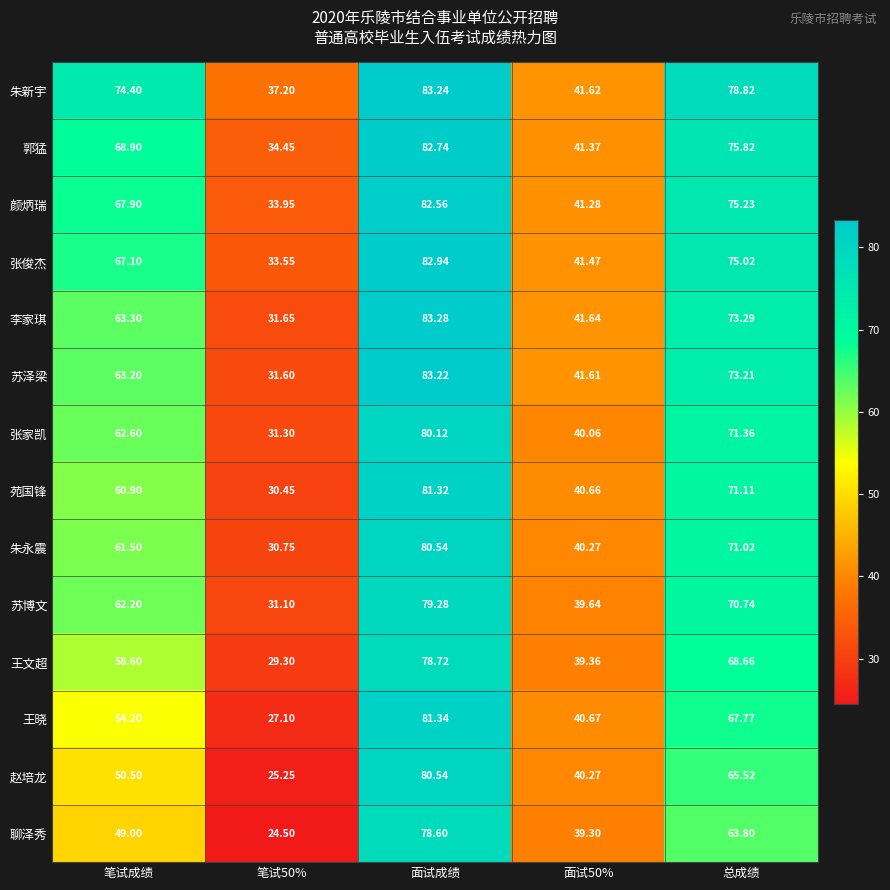

Which series changed the most between 笔试成绩 and 总成绩?

赵培龙